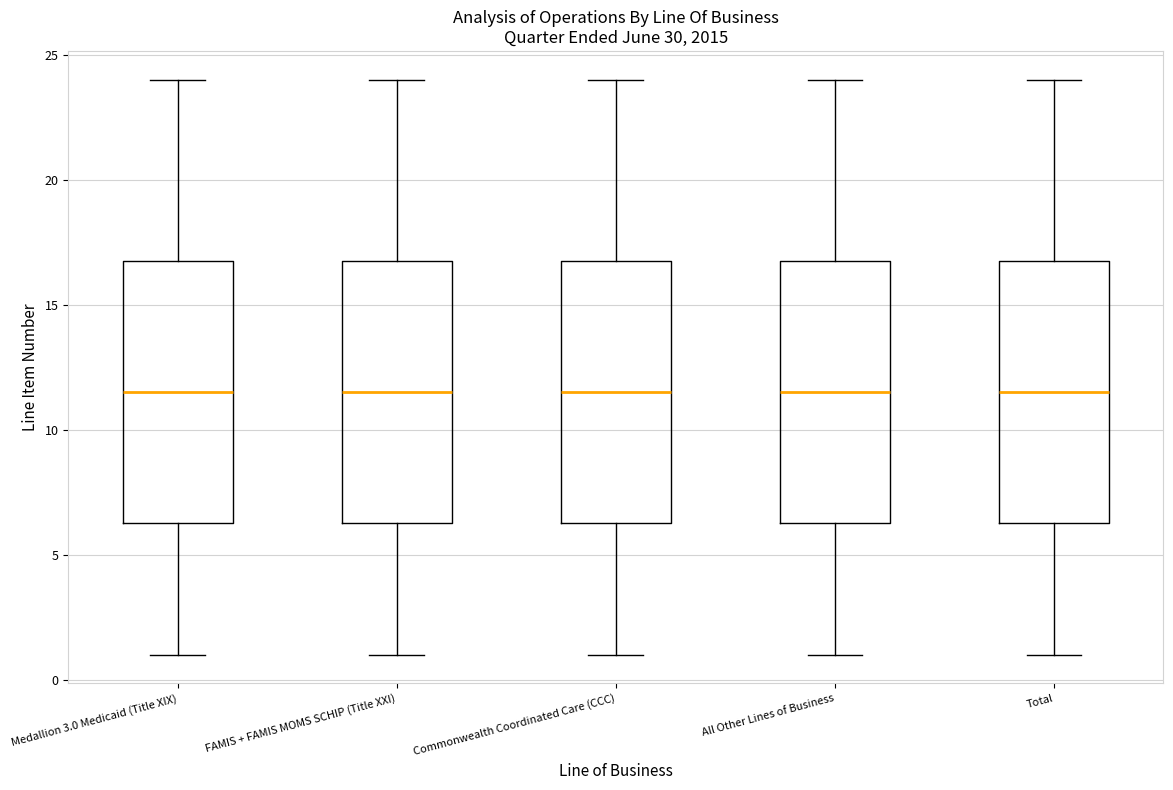

Reading left to right, transcribe this box plot: for each box, give where its median line is, the range the box spans, and where its two whiskers end, as read against the y-axis. The values are not printed on the chart, so give them approximately, as read against the axis.

Medallion 3.0 Medicaid (Title XIX): median 11.5, box 6.5 to 17.0, whiskers 1.0 to 24.0
FAMIS + FAMIS MOMS SCHIP (Title XXI): median 11.5, box 6.5 to 17.0, whiskers 1.0 to 24.0
Commonwealth Coordinated Care (CCC): median 11.5, box 6.5 to 17.0, whiskers 1.0 to 24.0
All Other Lines of Business: median 11.5, box 6.5 to 17.0, whiskers 1.0 to 24.0
Total: median 11.5, box 6.5 to 17.0, whiskers 1.0 to 24.0